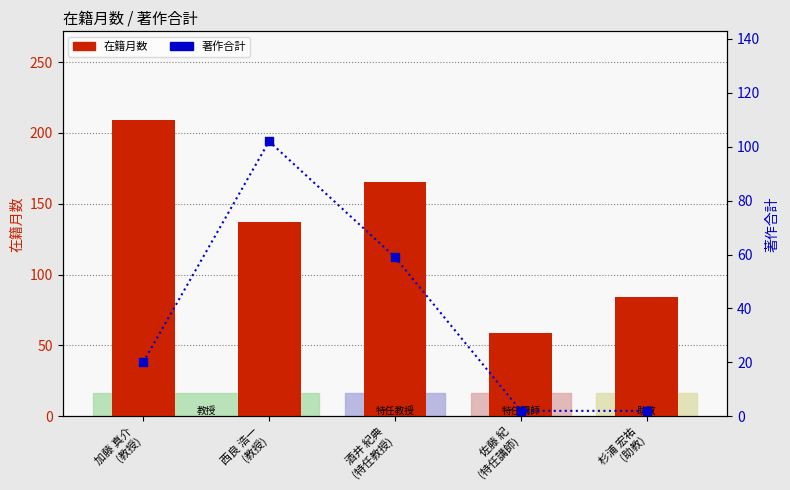

What is the total value across all series at 酒井 紀典
(特任教授)?

224